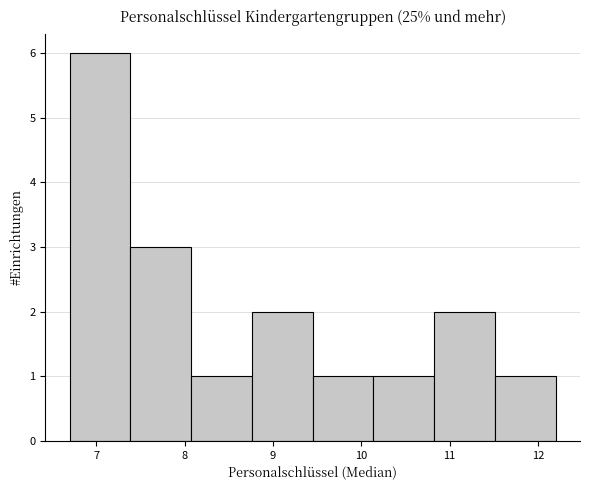

Which range on the x-axis has the tallest bar?

6.7 to 7.4